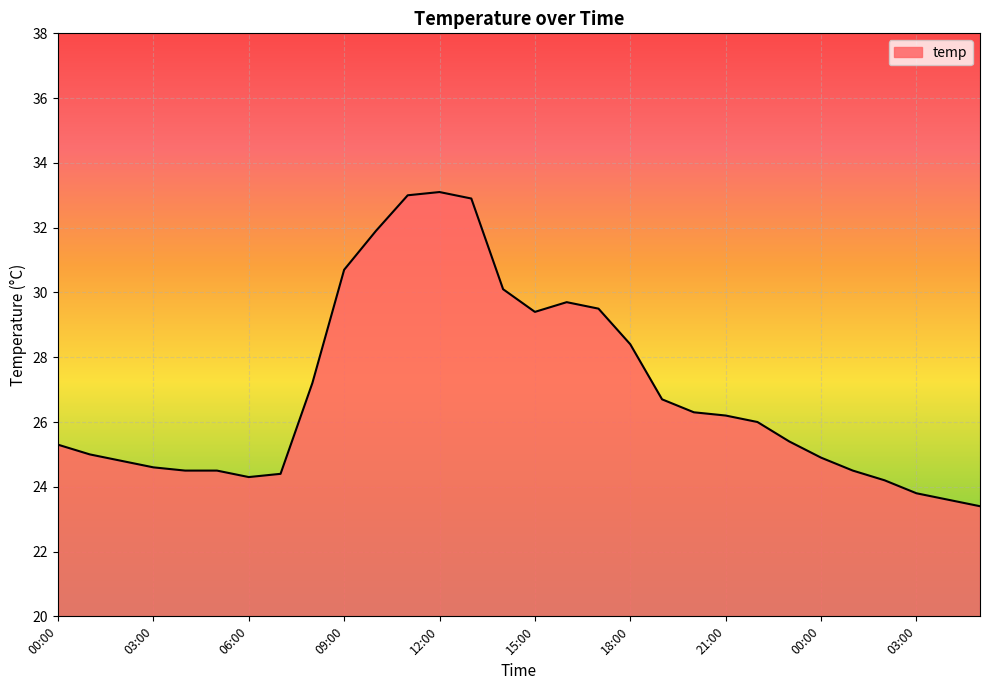

What is the maximum value shown in the chart?

33.1